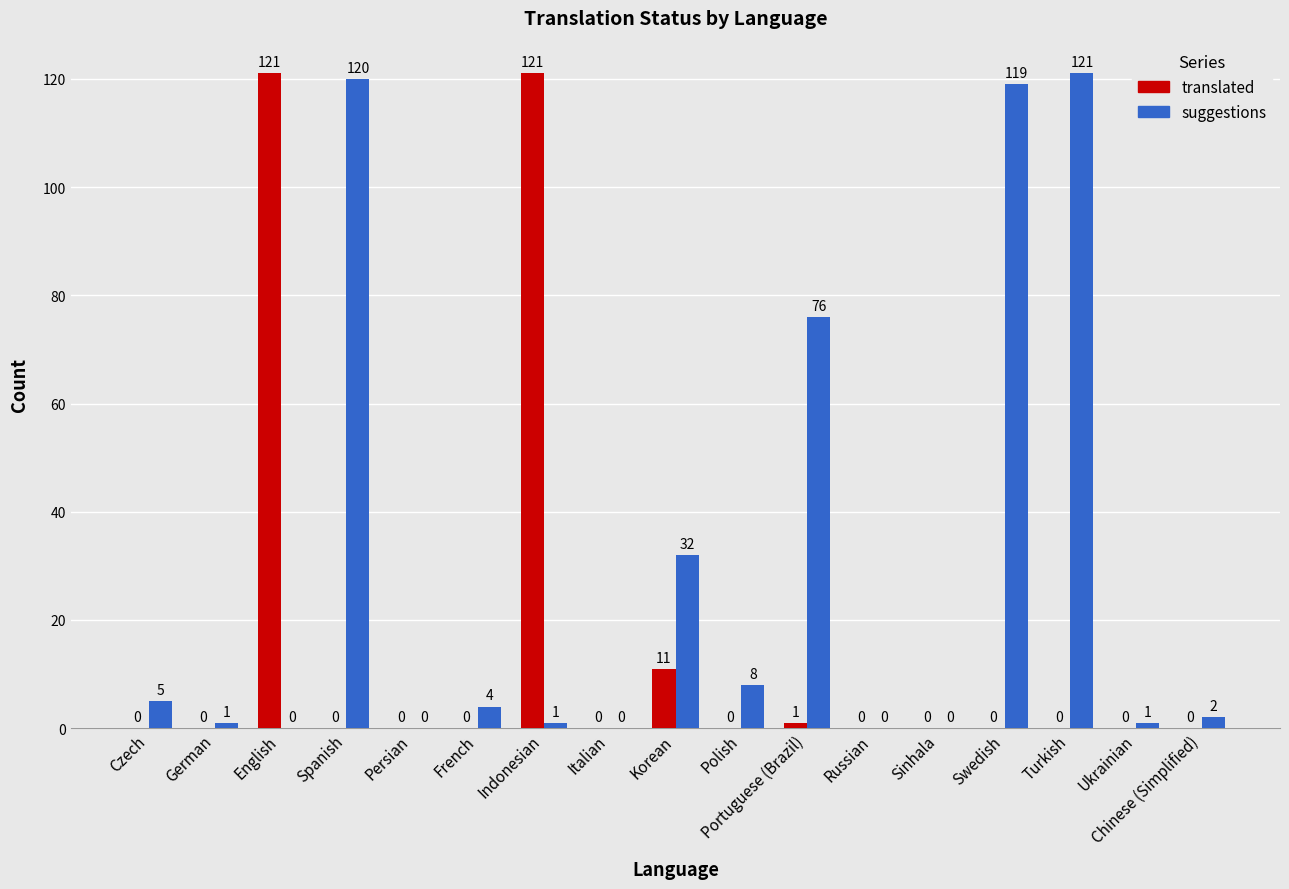

Are the bars grouped side by side (vs. stacked)?

Yes